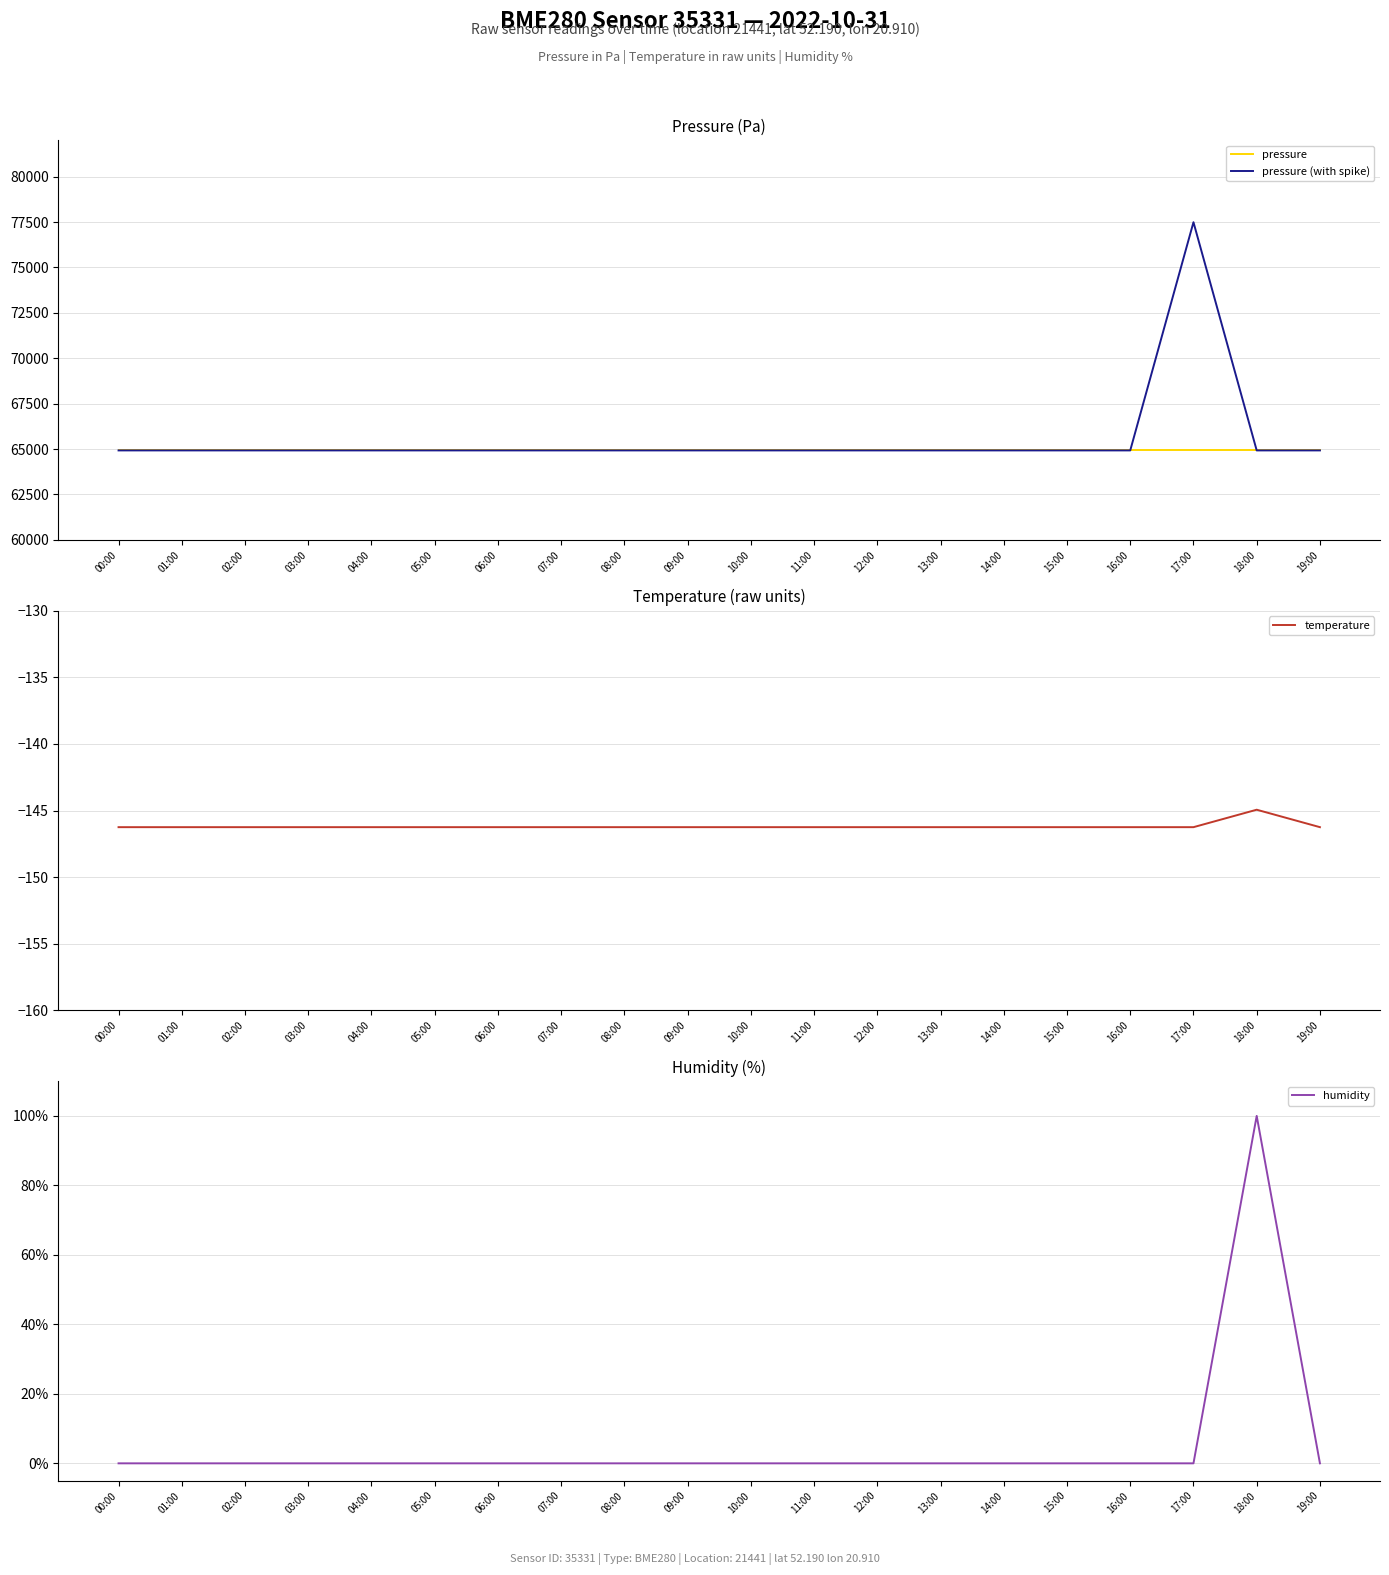

The value of pressure (with spike) at 17:00 is 52230.9. True or false?

False